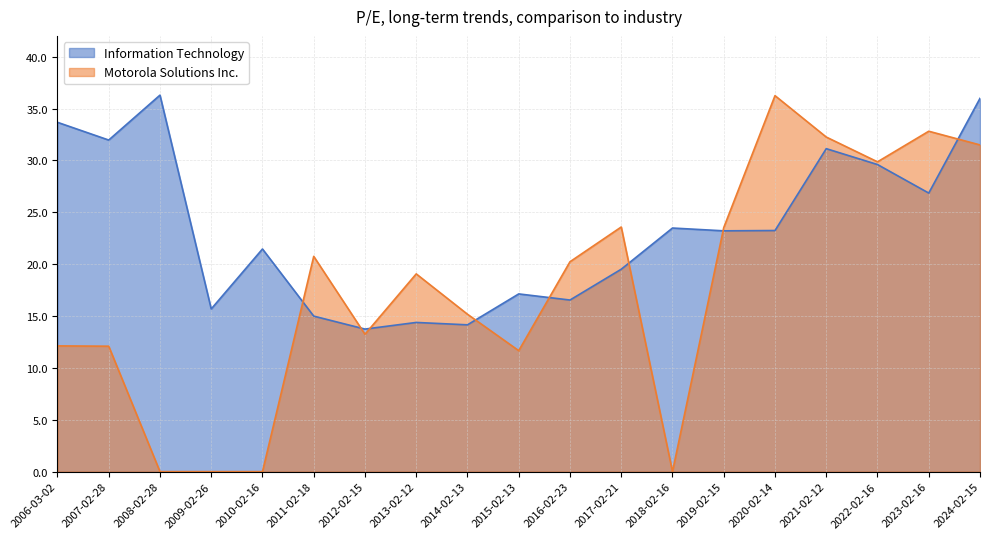

At how many categories does at least one series exceed 25?

8